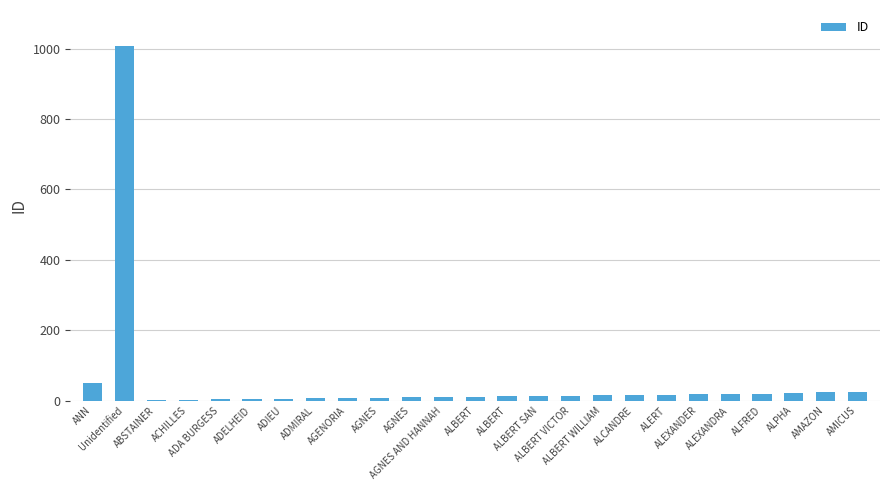

How many categories are shown in the chart?

25